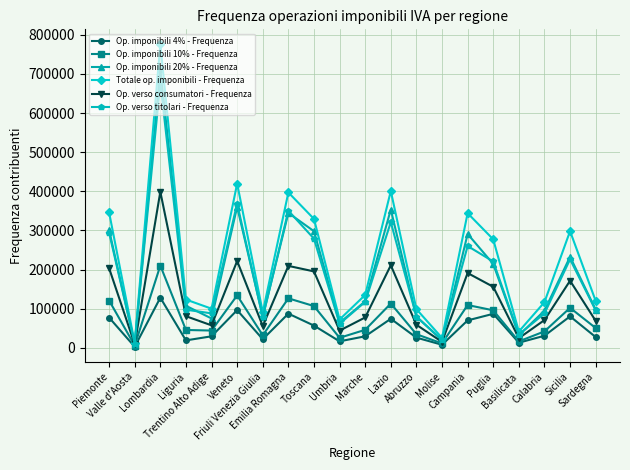

How many values in the Op. verso consumatori - Frequenza series are below 80890?

10